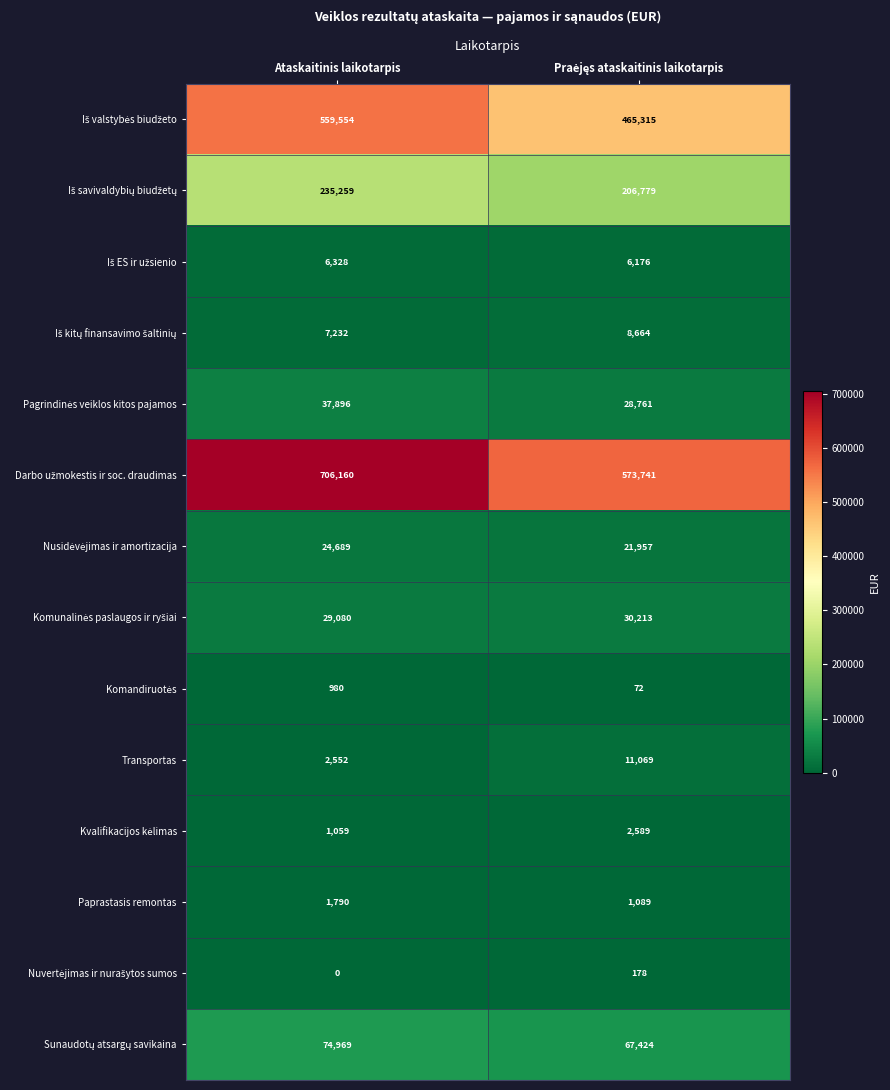

What is the total value across all series at Ataskaitinis laikotarpis?

1687548